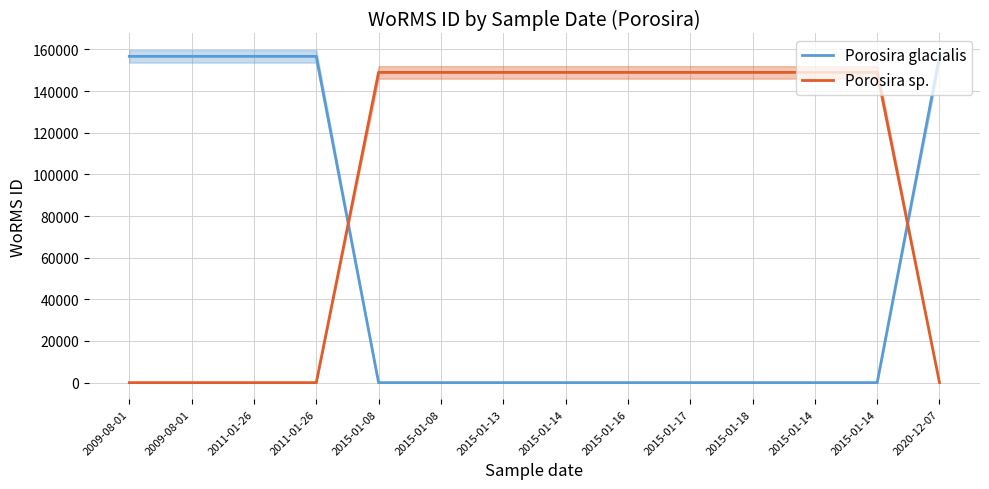

The Porosira glacialis series shows -61283 at 2015-01-14. True or false?

False